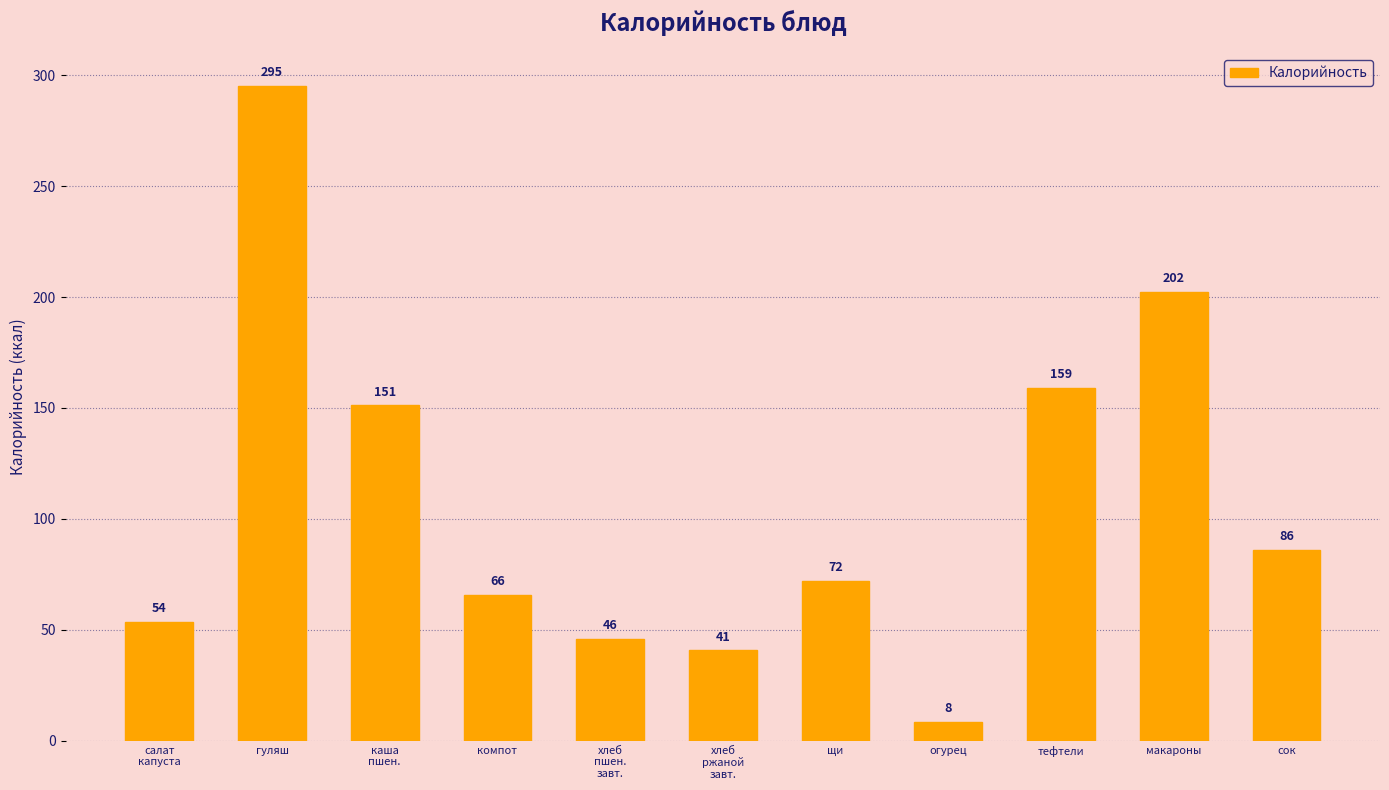

The value at хлеб
ржаной
завт. is 26.4. True or false?

False